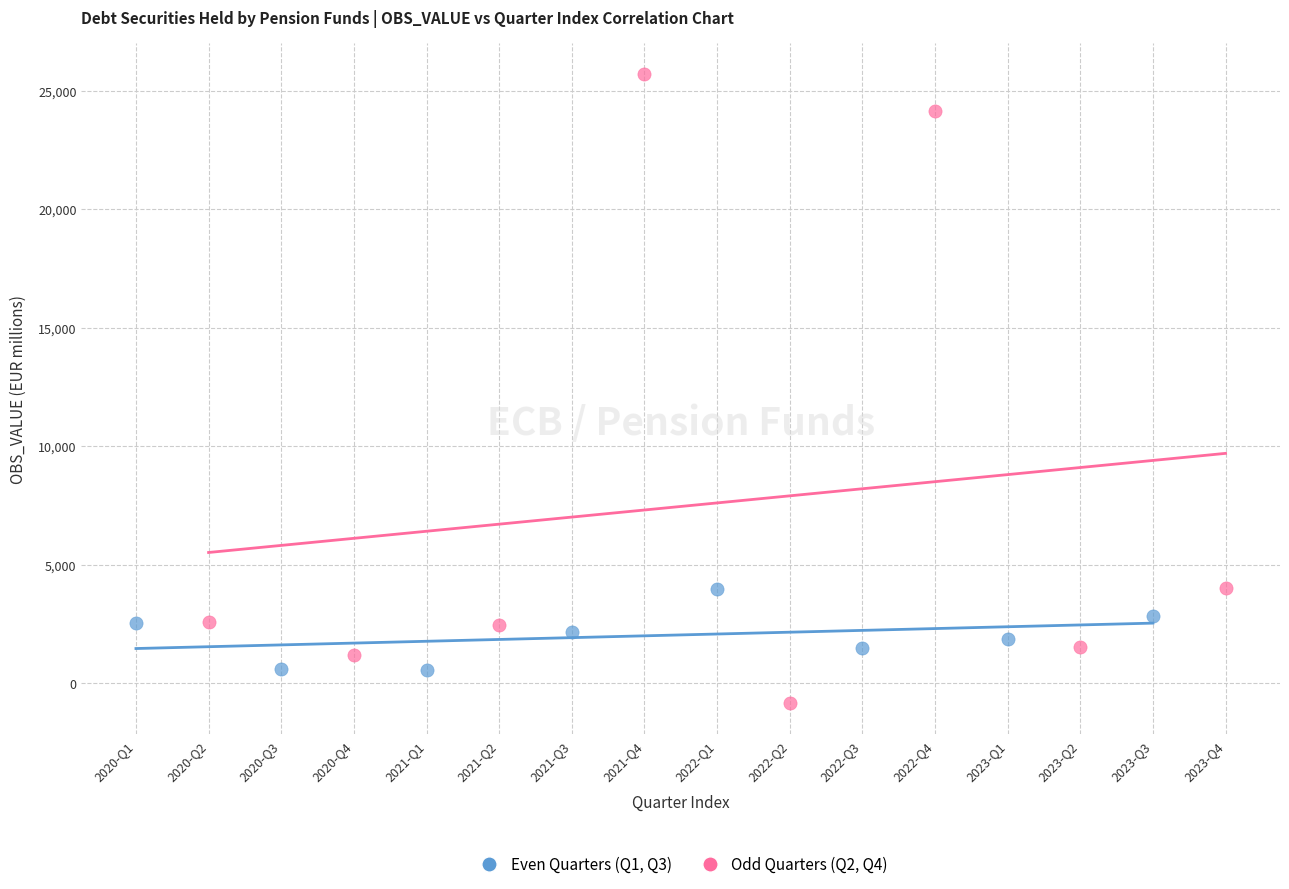

What are all the series names shown in the legend?

Even Quarters (Q1, Q3), Odd Quarters (Q2, Q4)